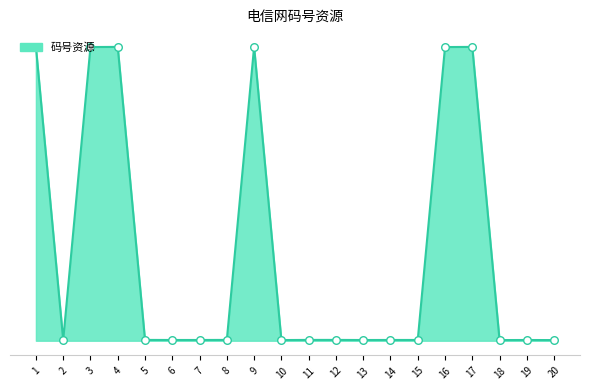

What is the ratio of the value at 19 to the value at 7?

1.0